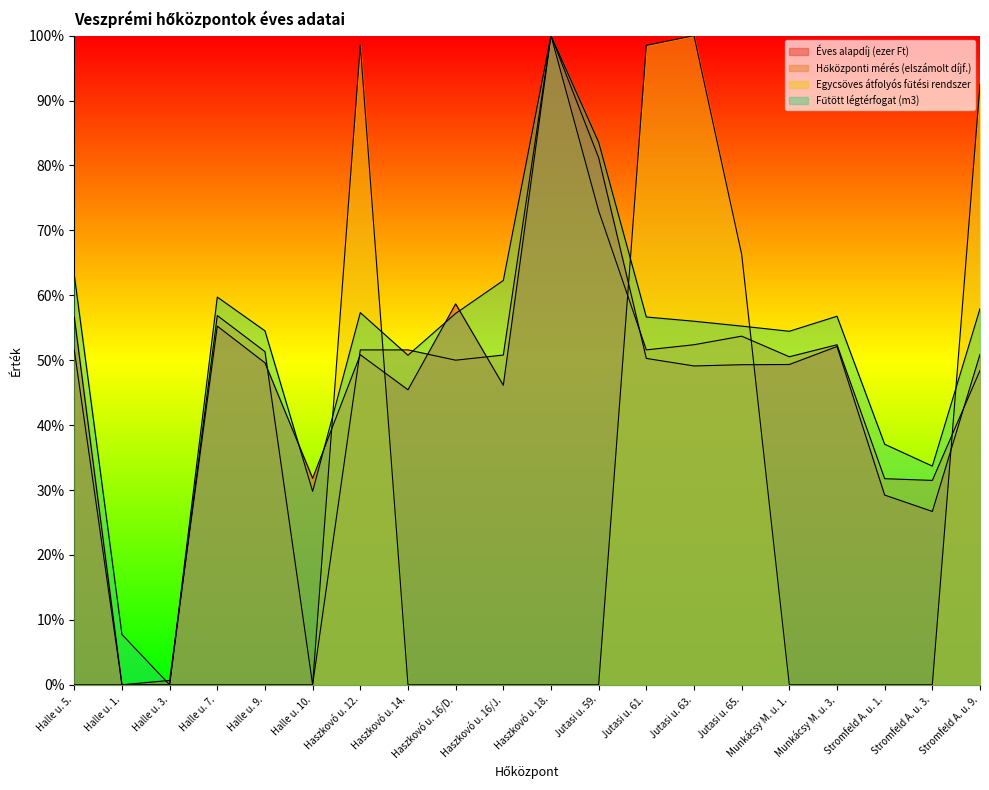

In Fűtött légtérfogat (m3), how many points are higher than both neighbors (excluding endpoints)?

4